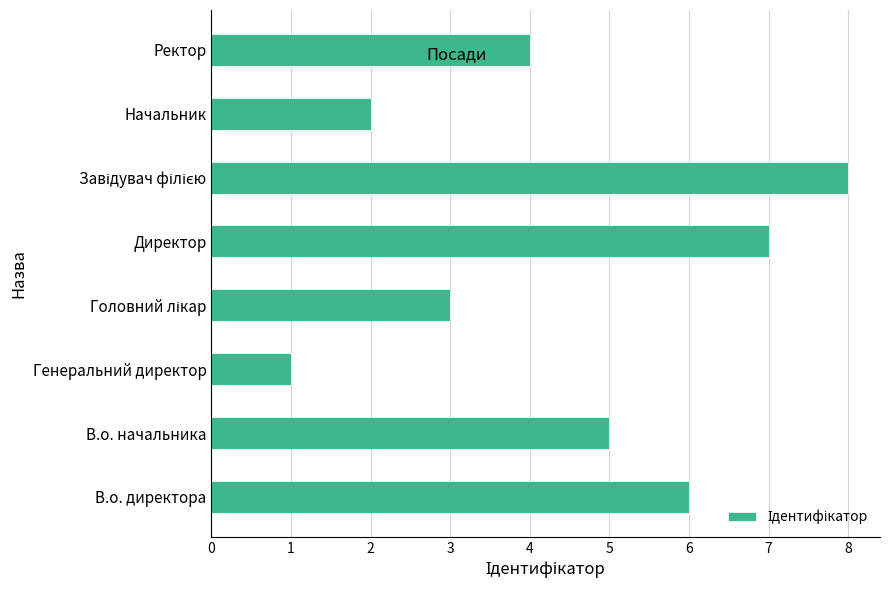

What is the sum of all values?

36